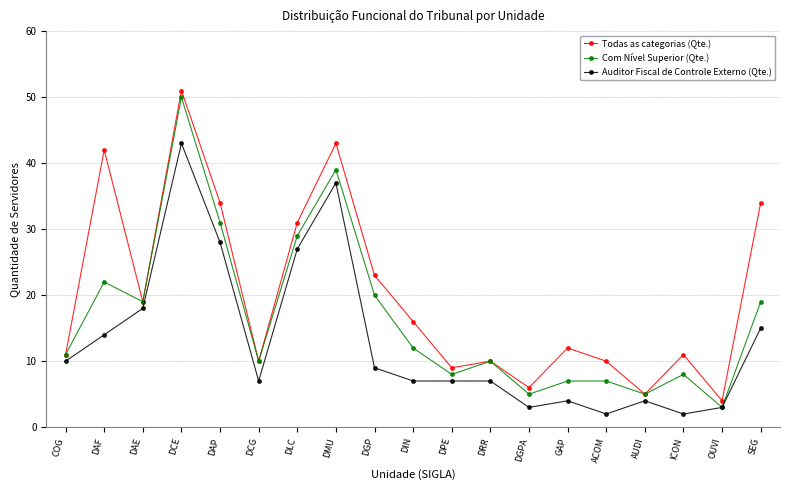

Read the Todas as categorias (Qte.) value at DGPA.

6